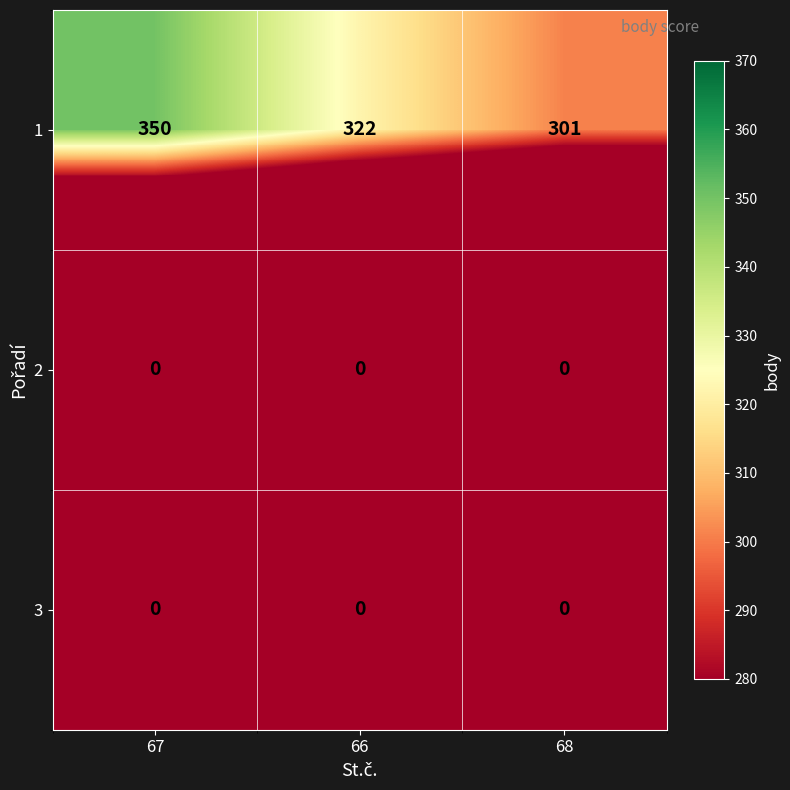

At which category is the sum across all series the highest?

67